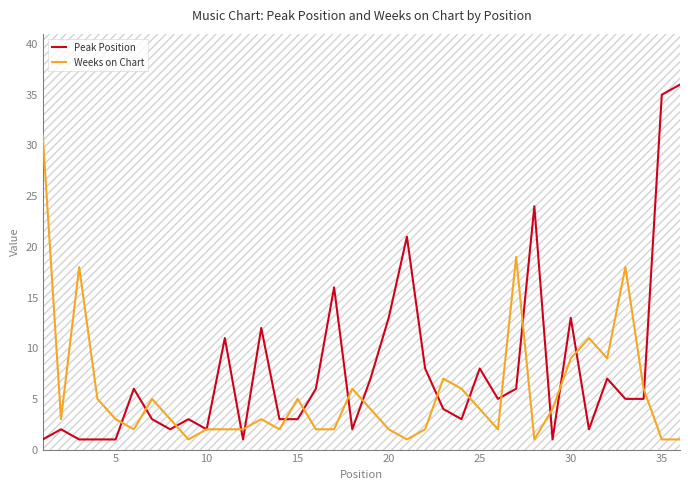

The Weeks on Chart series shows 1 at 11. True or false?

False